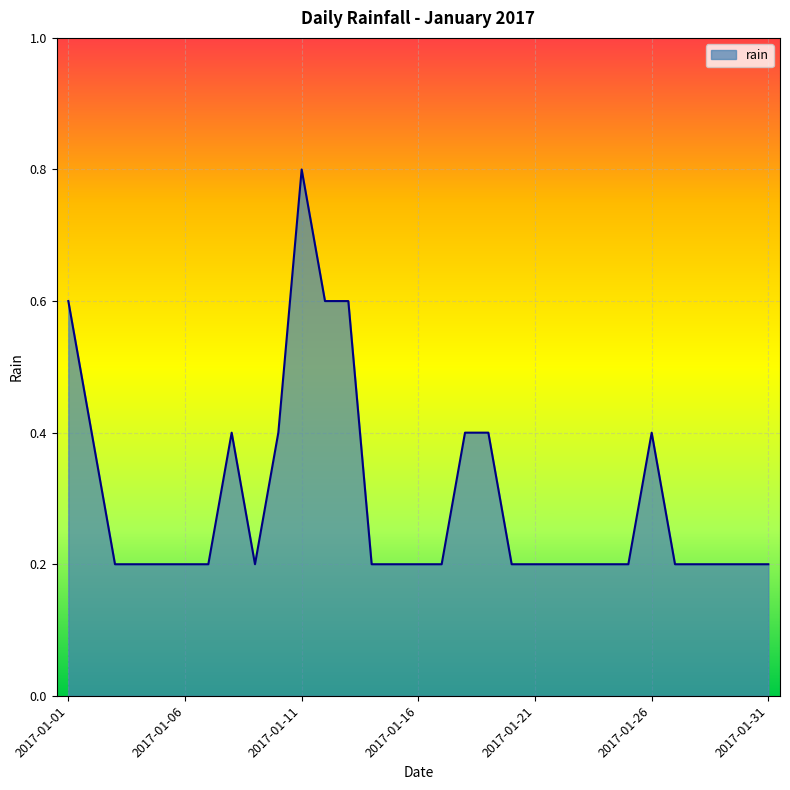

What is the difference between the second highest and minimum values?

0.4